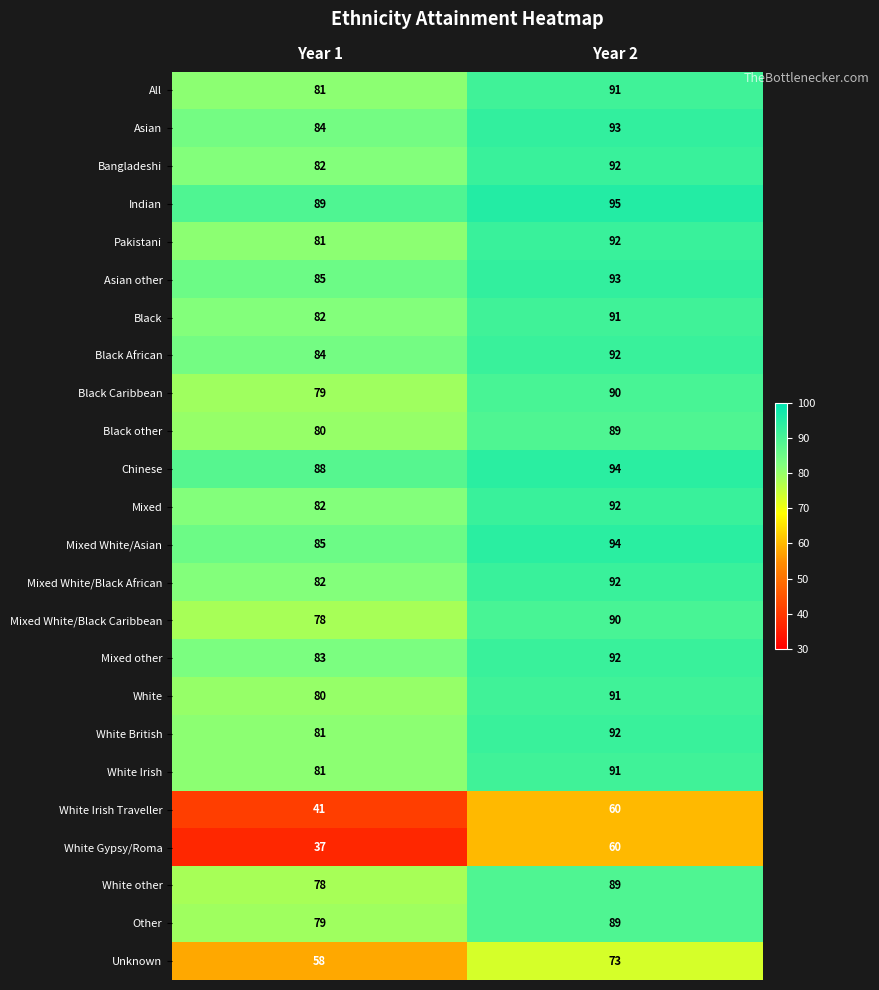

Which series has the largest total across all categories?

Indian